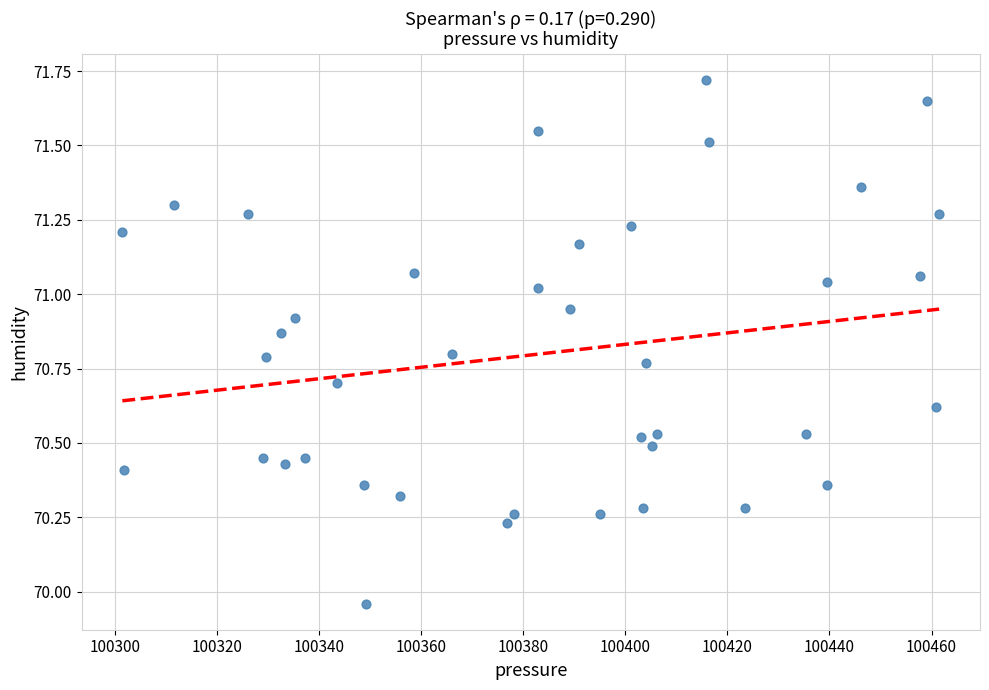

What is the range of Y values (max minus min)?

1.8